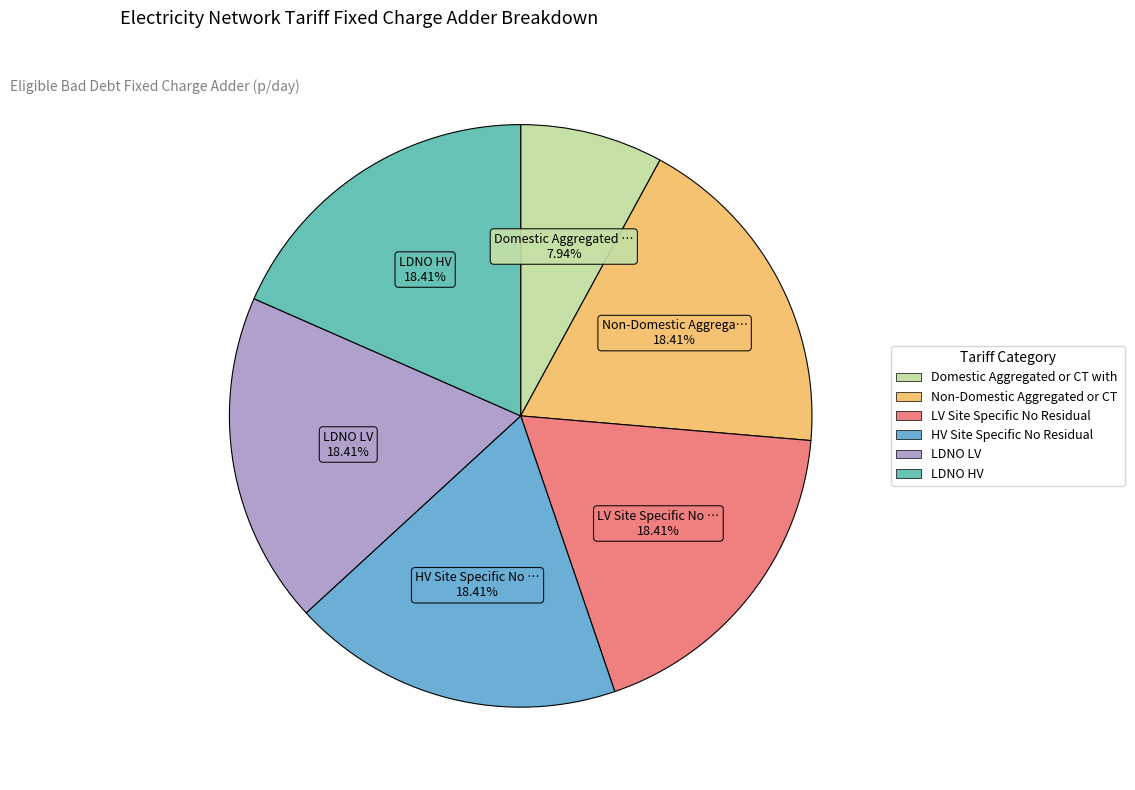

To the nearest percent, what is the average slice percentage?

17%